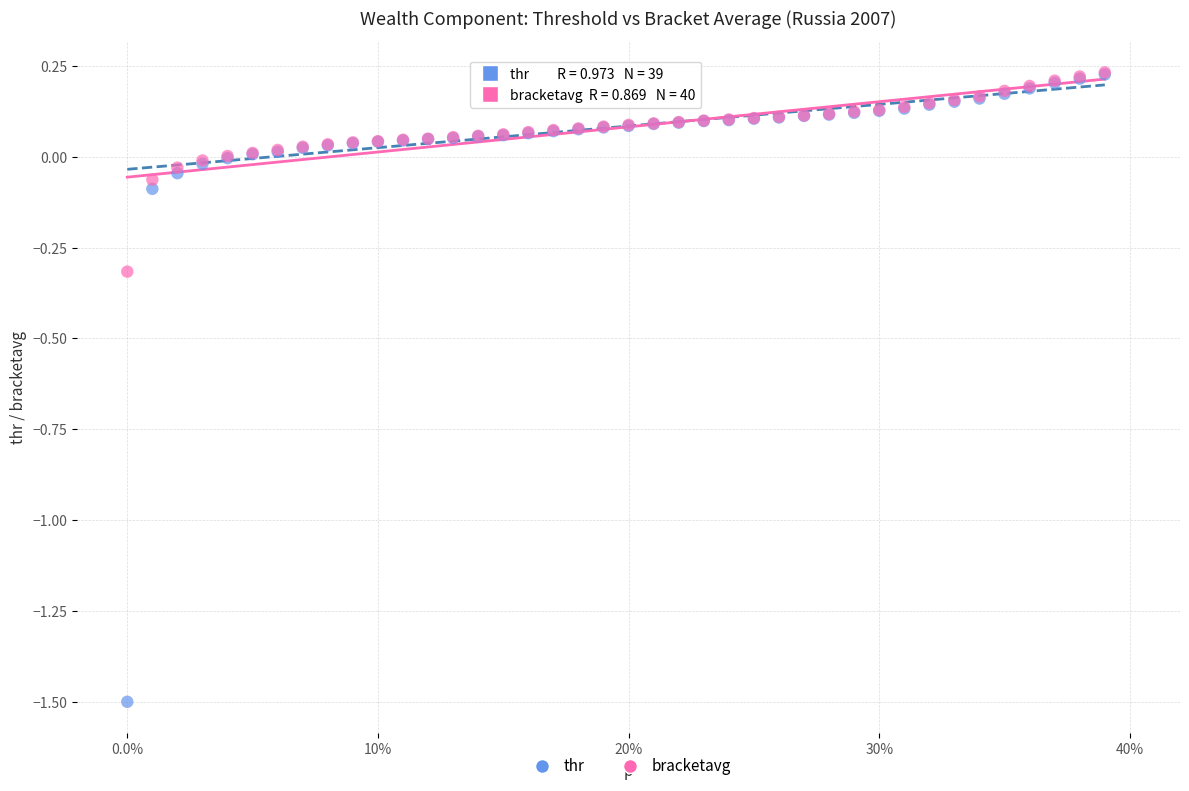

Which series has the largest Y range (max minus min)?

thr